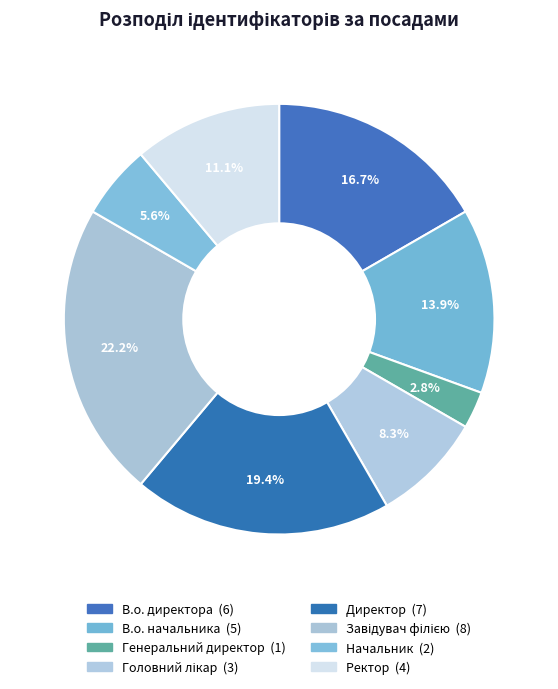

Count the number of slices in the pie.

8